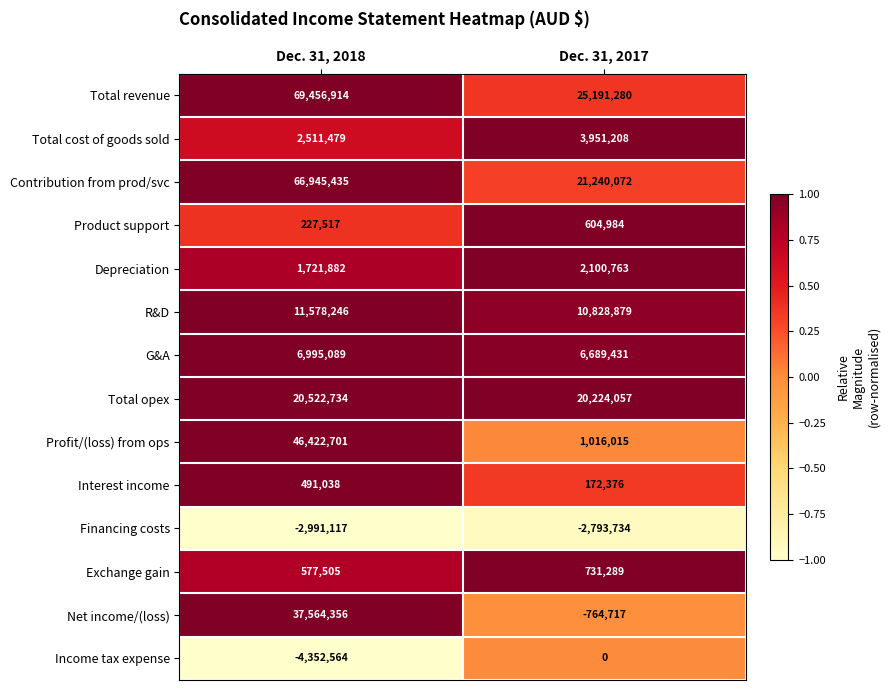

At which category is the sum across all series the highest?

Dec. 31, 2018